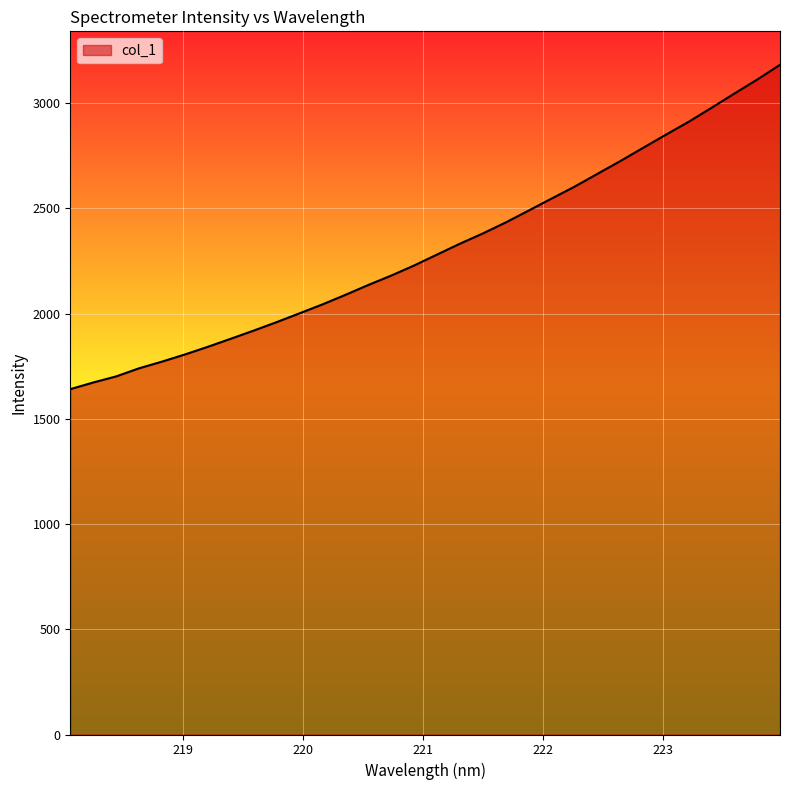

What is the average value?

2310.5